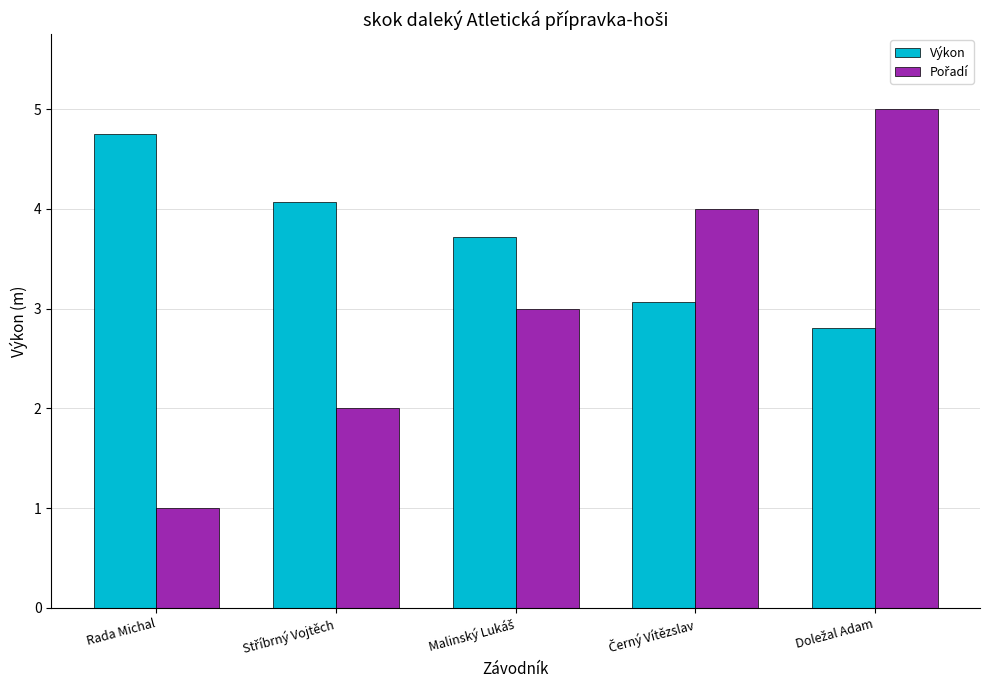

What is the smallest value displayed?

1.0